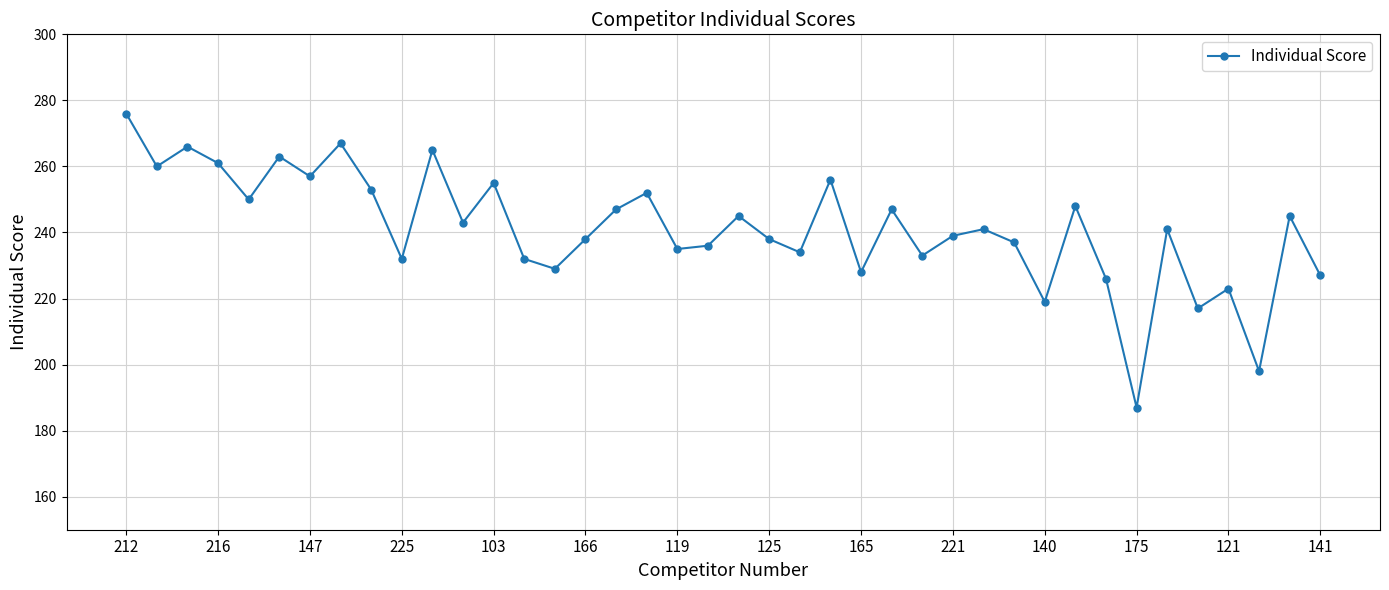

How many categories are shown in the chart?

40